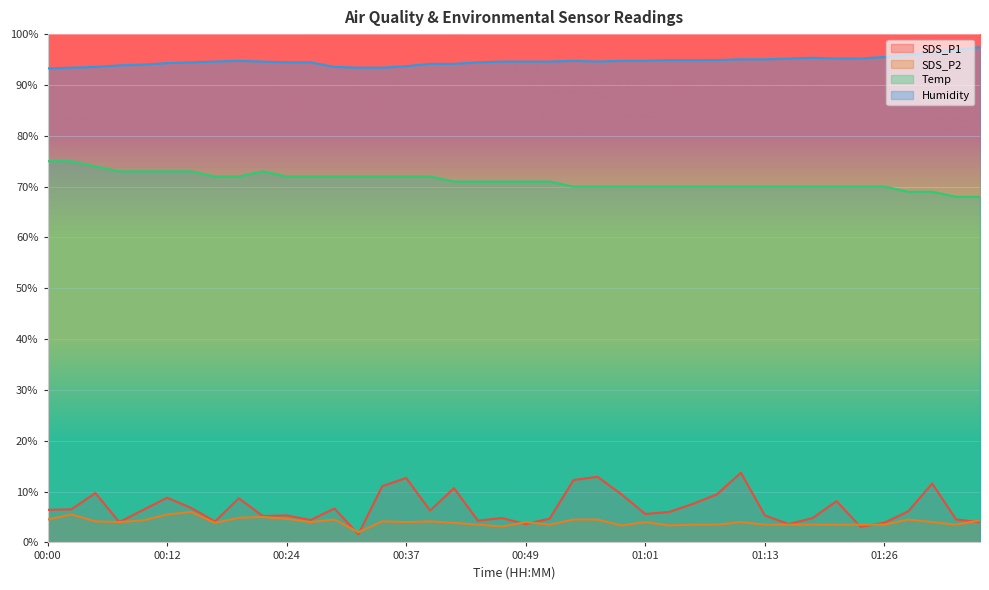

What is the value of the SDS_P1 point at the 15th from the left?

11.1